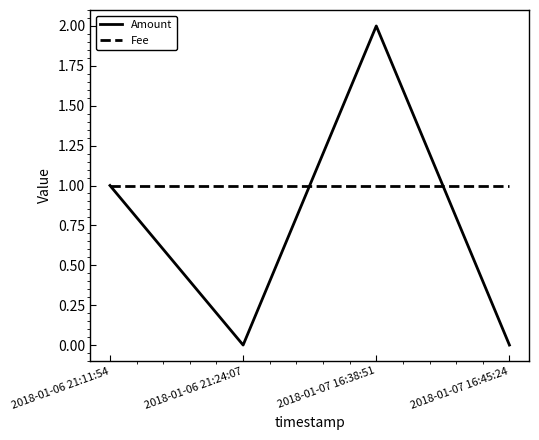

What is the sum of all Fee values?

4